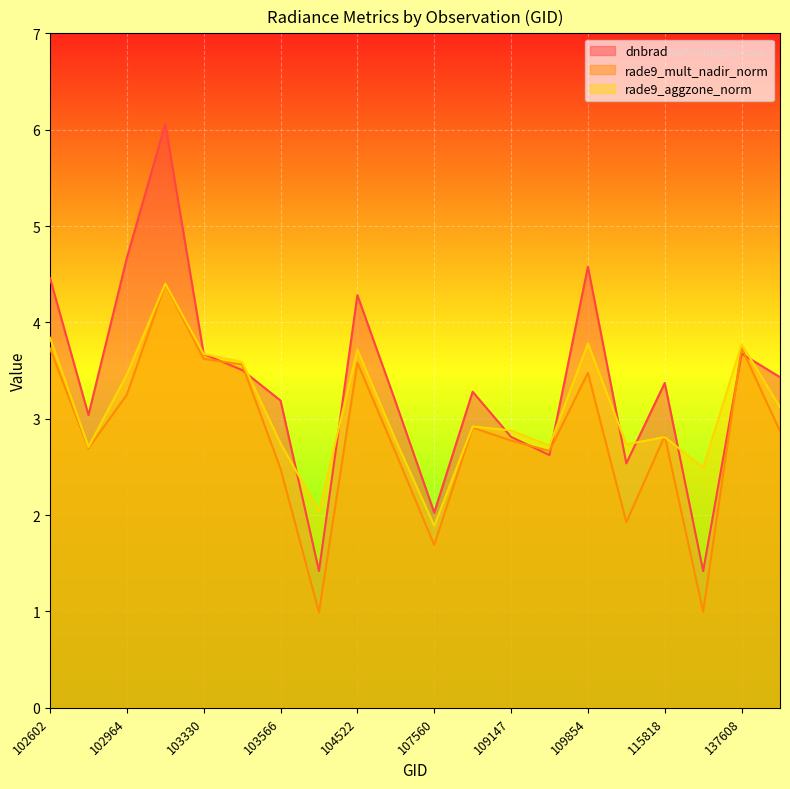

True or false: rade9_mult_nadir_norm has more than 2 points higher than both neighbors.

True